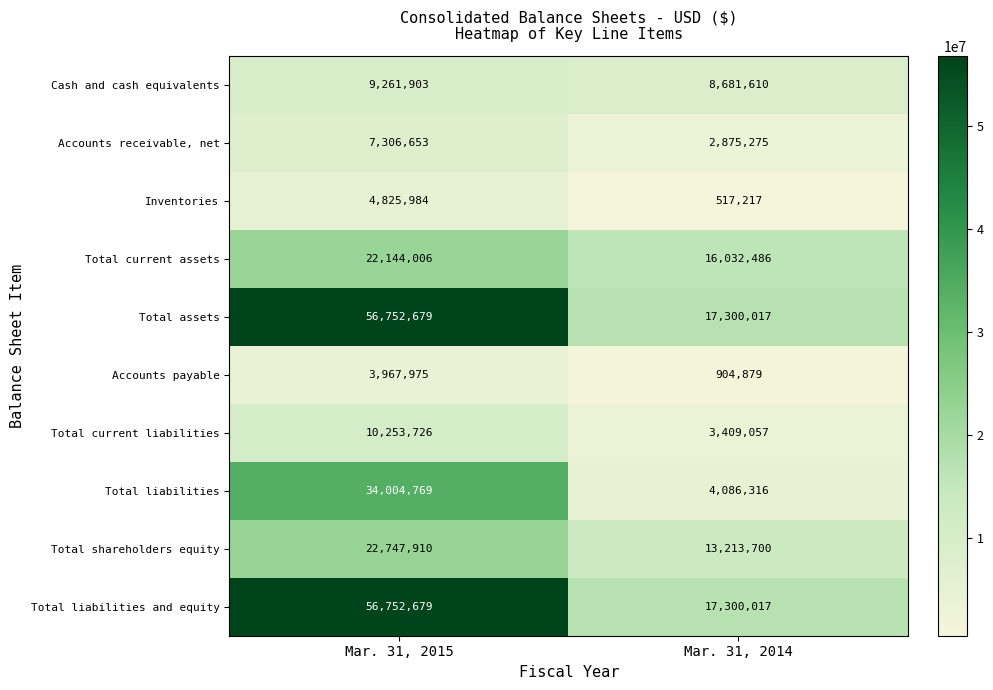

List the labels in order of Total liabilities and equity value, largest first.

Mar. 31, 2015, Mar. 31, 2014